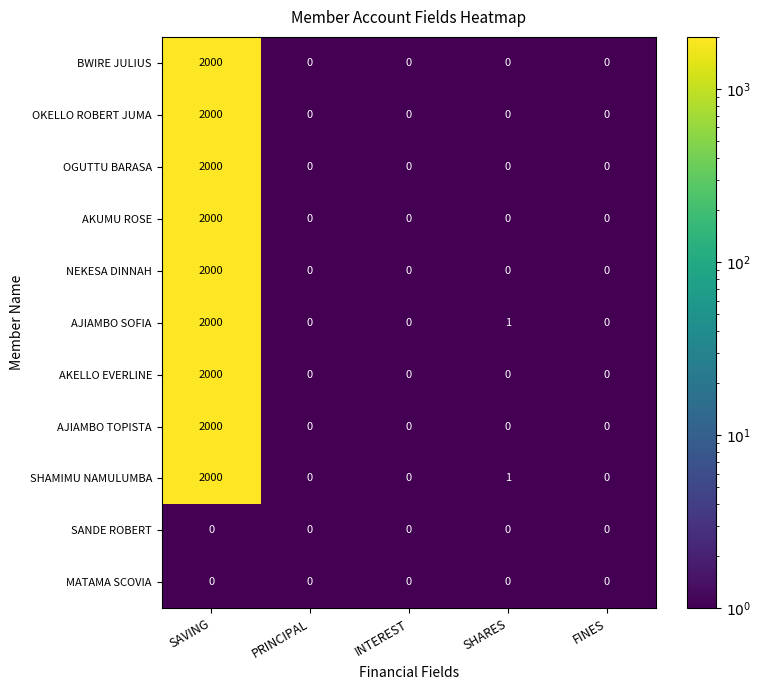

The AJIAMBO SOFIA series shows 0 at INTEREST. True or false?

True